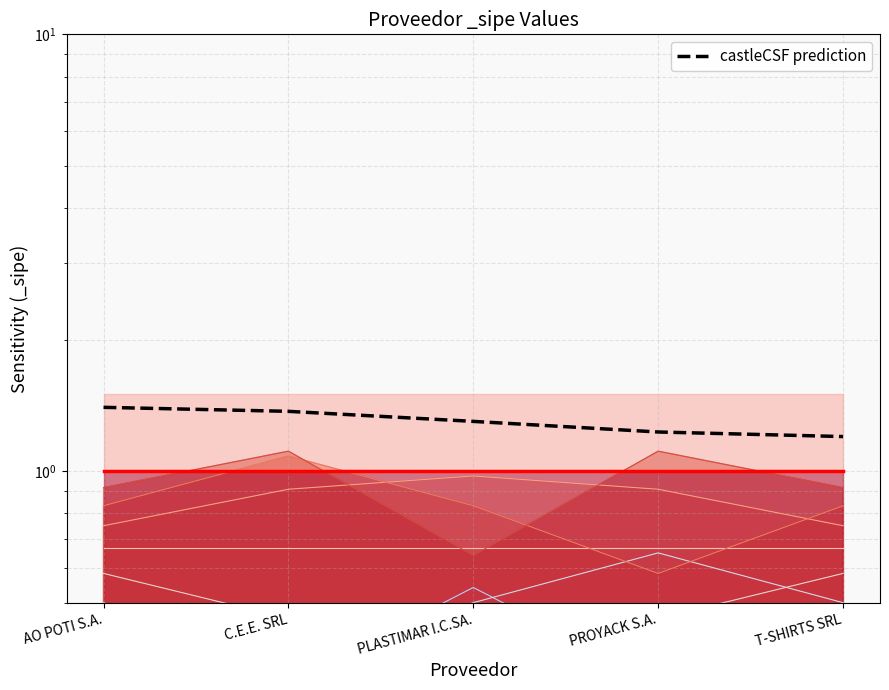

What is the greatest value displayed?

1.4